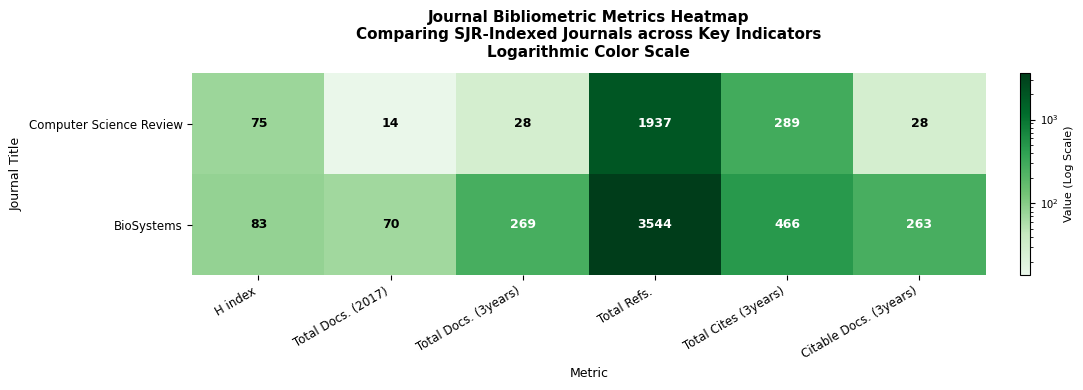

Rank the series by their maximum value, from highest to lowest.

BioSystems, Computer Science Review